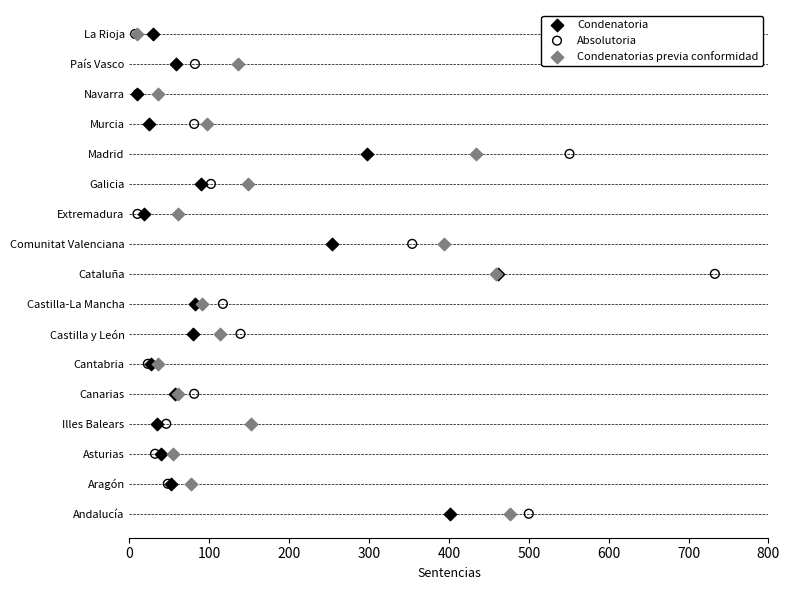

What are all the series names shown in the legend?

Condenatoria, Absolutoria, Condenatorias previa conformidad